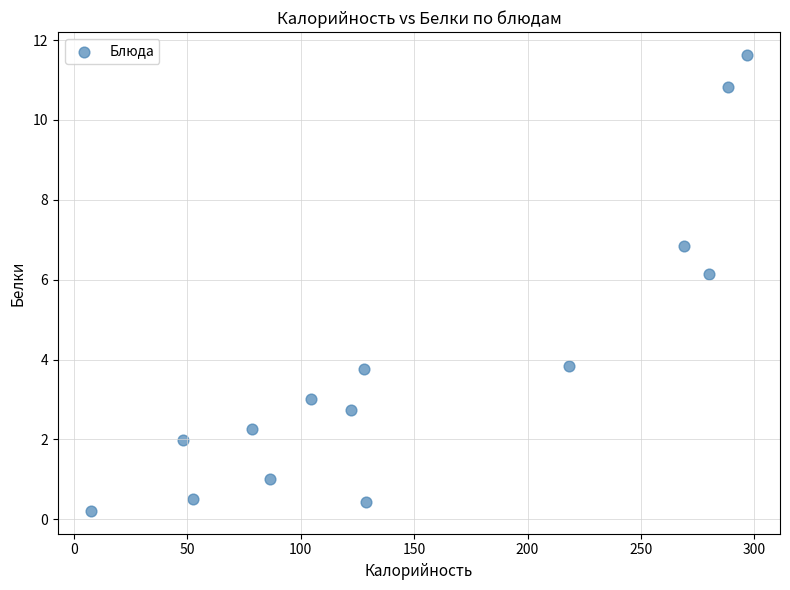

What is the range of X values (max minus min)?

289.5